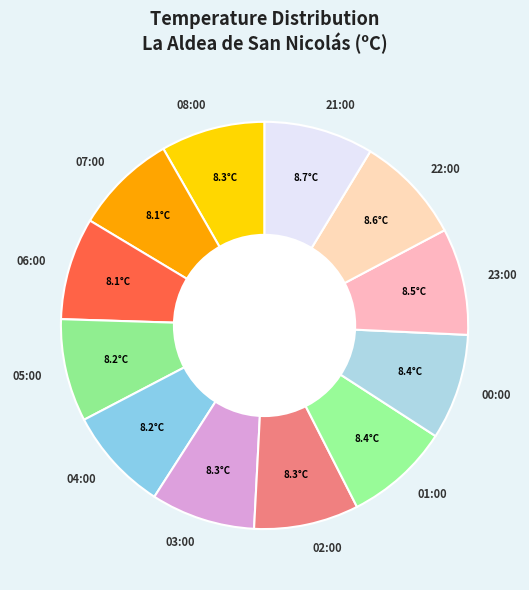

Is it true that 02:00 is 18% of the pie?

False